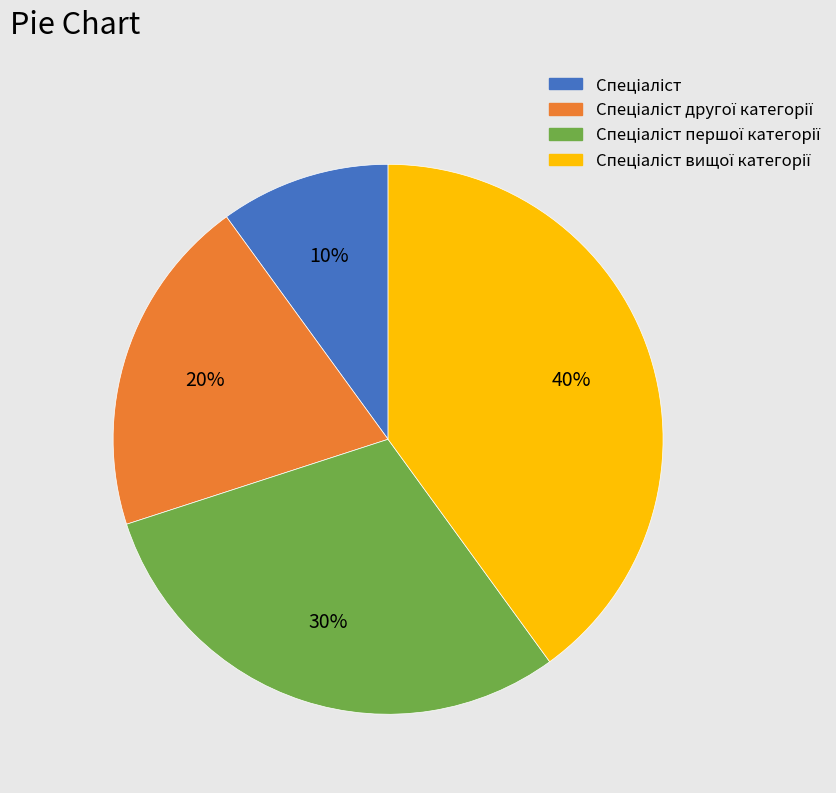

To the nearest percent, what is the difference between the largest and smallest slice percentages?

30%